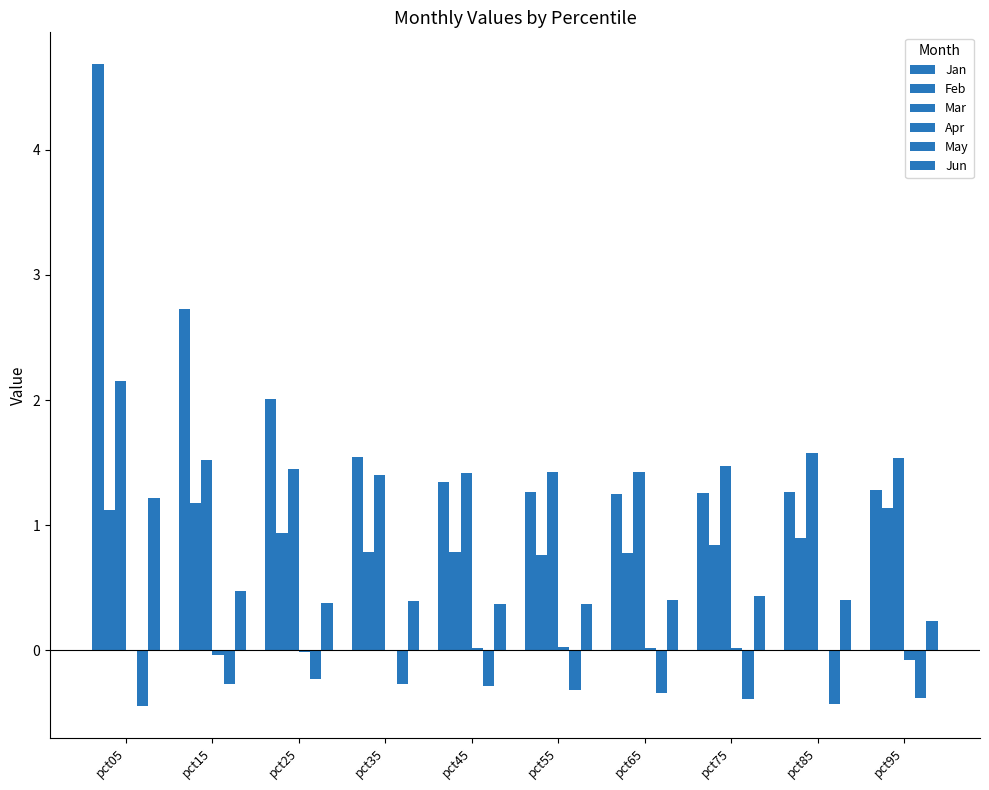

Which has a higher value, pct25 or pct65?

pct25